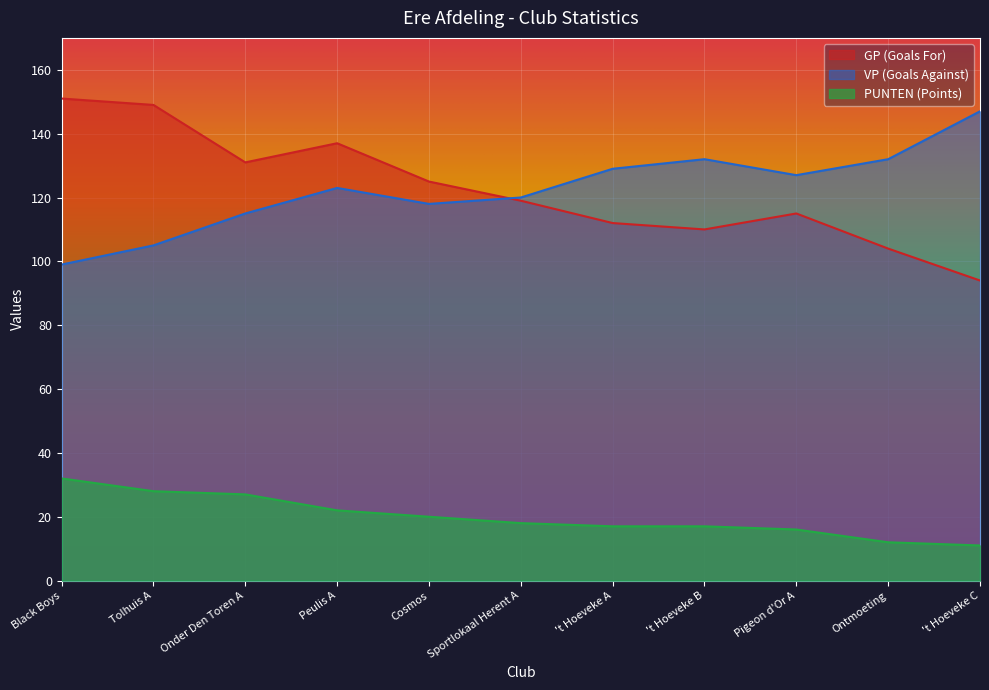

How many values in the GP (Goals For) series exceed 119?

5